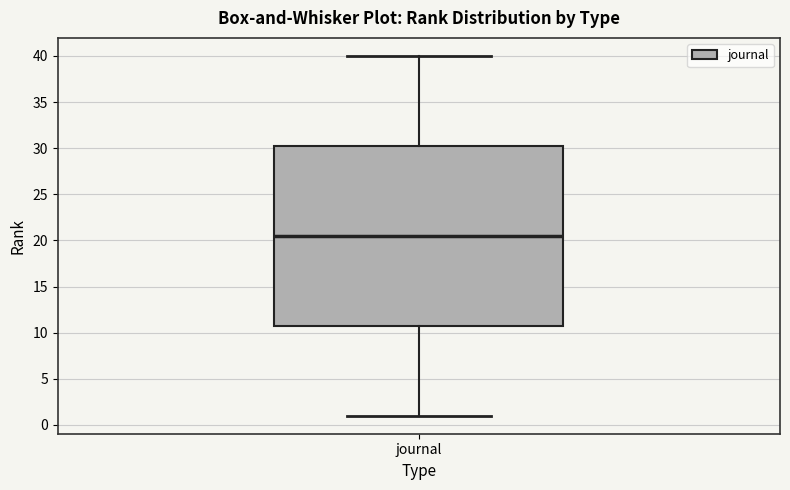

Transcribe this box plot: give where the median line is, the range the box spans, and where the two whiskers end, as read against the y-axis. The values are not printed on the chart, so give them approximately, as read against the axis.

median 20.5, box 11.0 to 30.5, whiskers 1.0 to 40.0